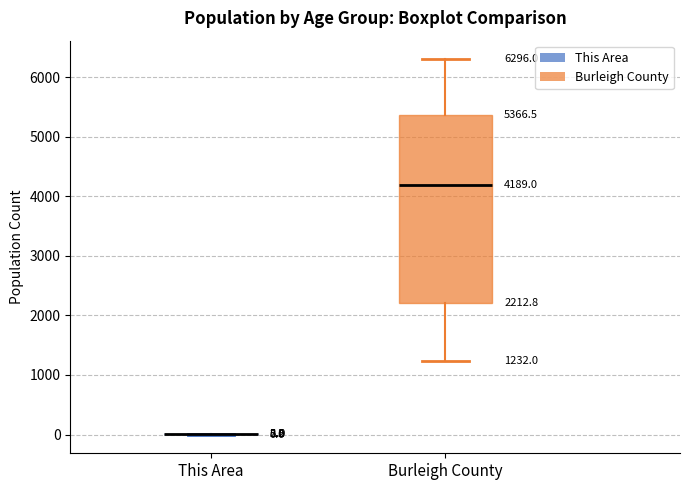

Comparing the boxes themselves (not the whiskers), which one is the tallest?

Burleigh County